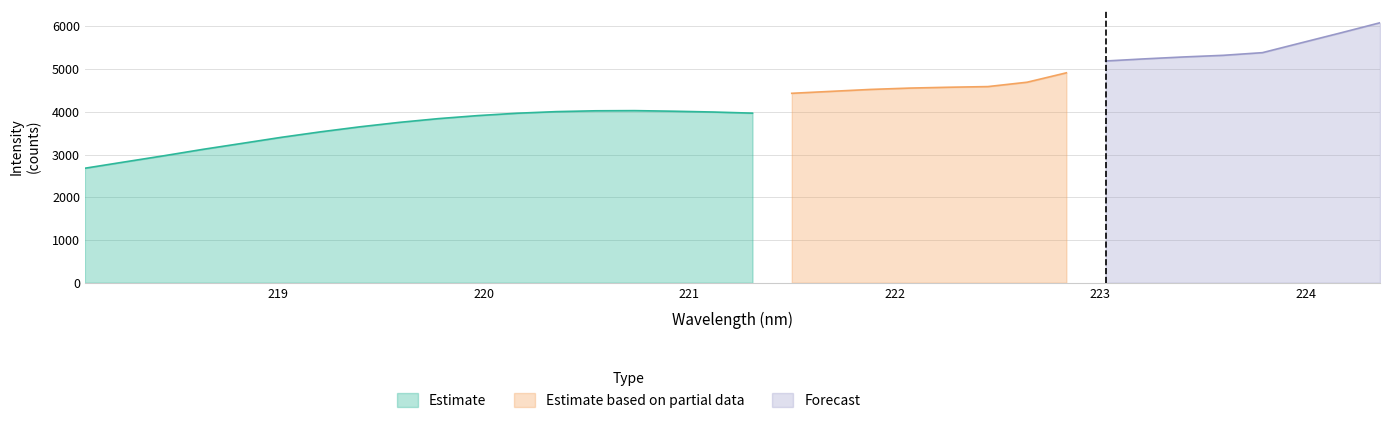

Which label corresponds to the largest value in the chart?

224.3616